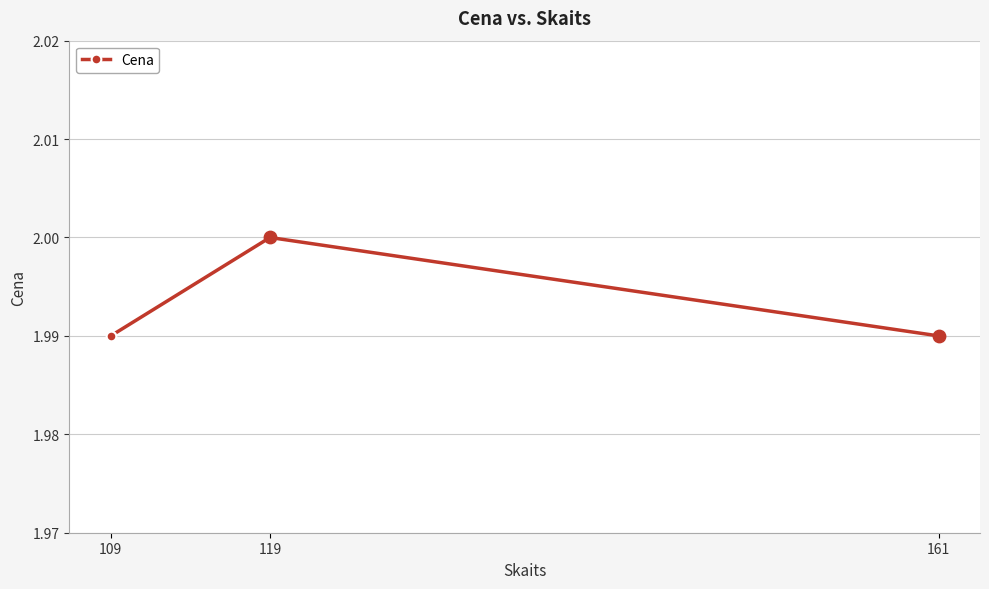

Approximately how many times larger is the value at 119 compared to 109?

1.0